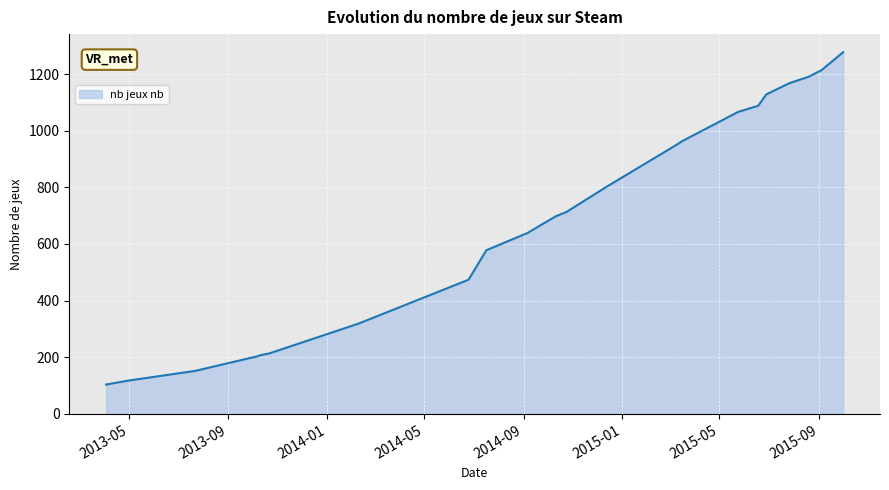

True or false: the data has more than 2 interior local peaks.

False